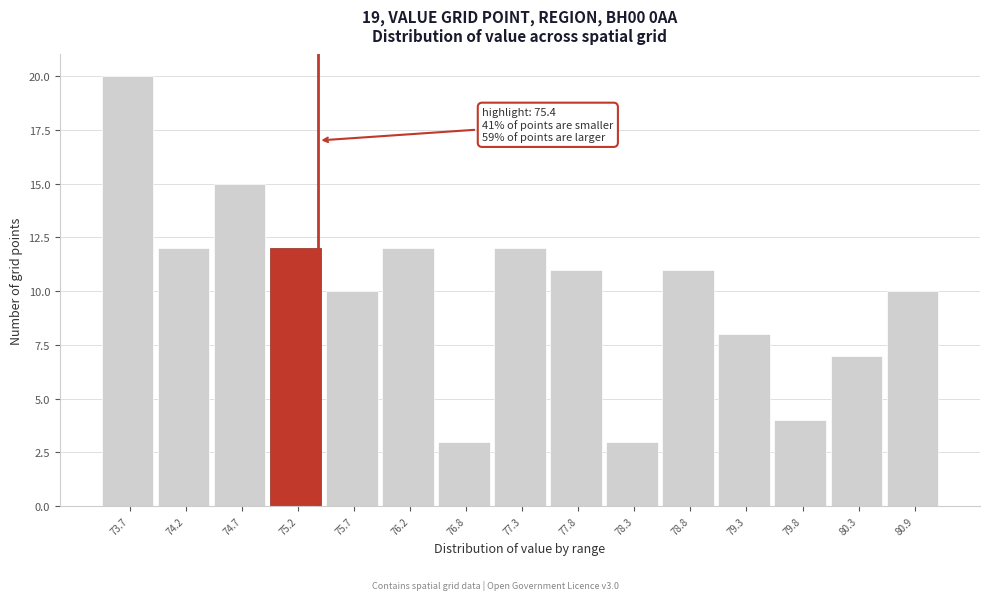

Which range on the x-axis has the tallest bar?

73.4 to 73.9